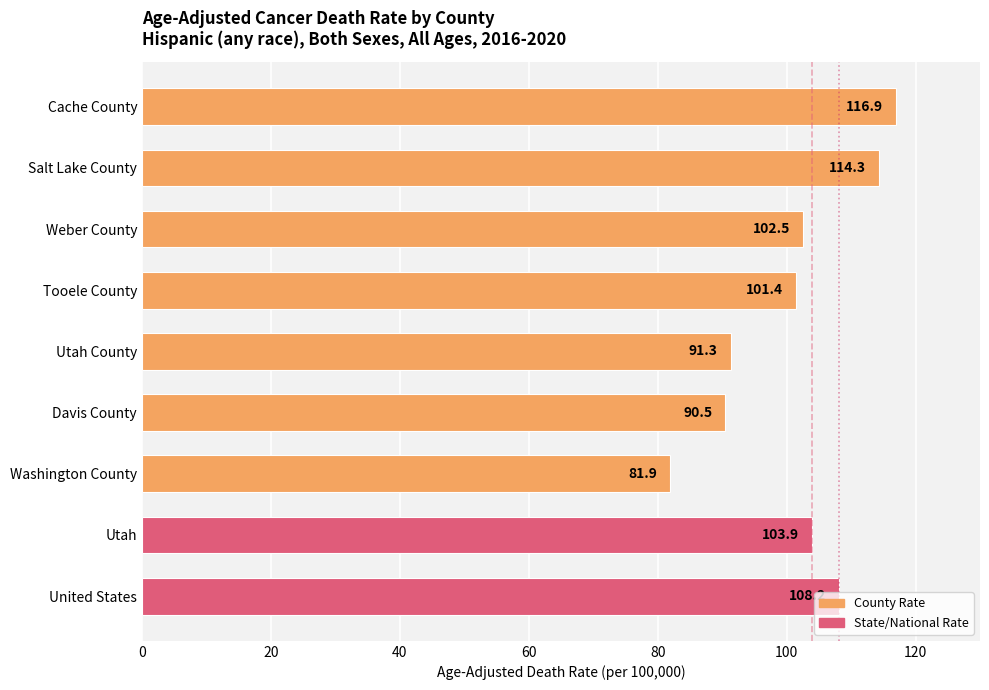

The chart shows a value of 204.5 at Salt Lake County. True or false?

False